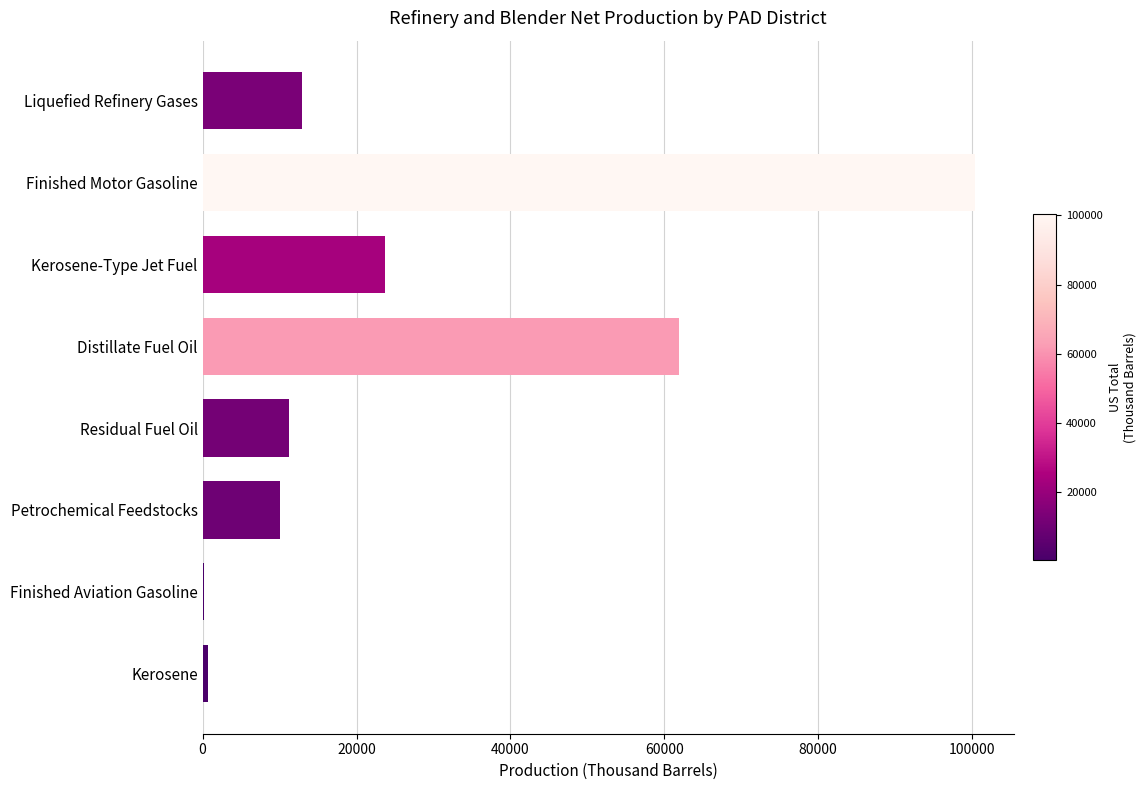

Reading bottom to top, extract all data points from this chart.

Kerosene=695	Finished Aviation Gasoline=243	Petrochemical Feedstocks=10024	Residual Fuel Oil=11246	Distillate Fuel Oil=61868	Kerosene-Type Jet Fuel=23709	Finished Motor Gasoline=100405	Liquefied Refinery Gases=12878